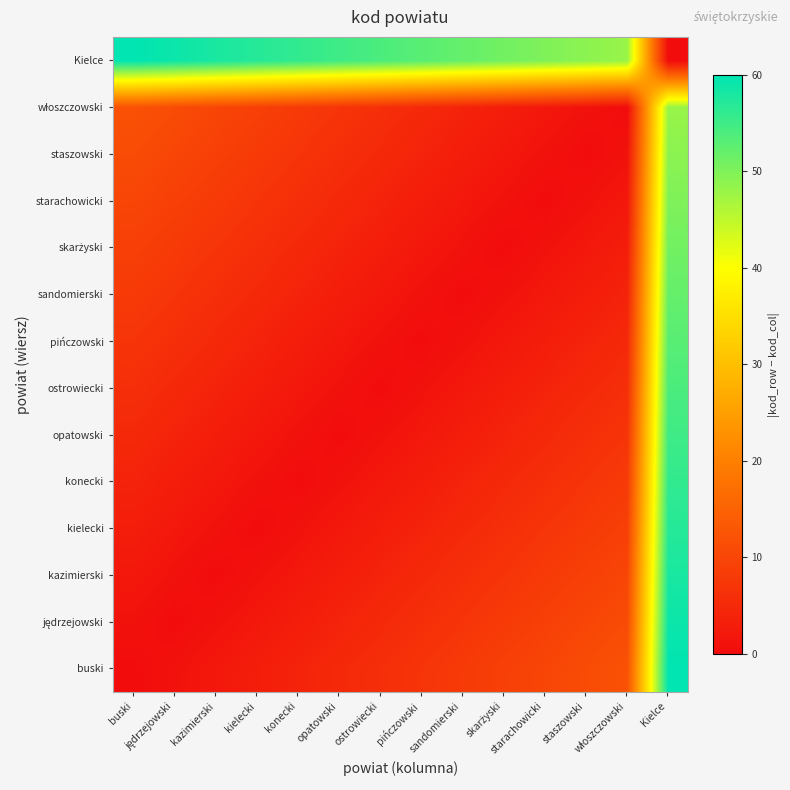

What is the spread (max minus min) of values at sandomierski?

52